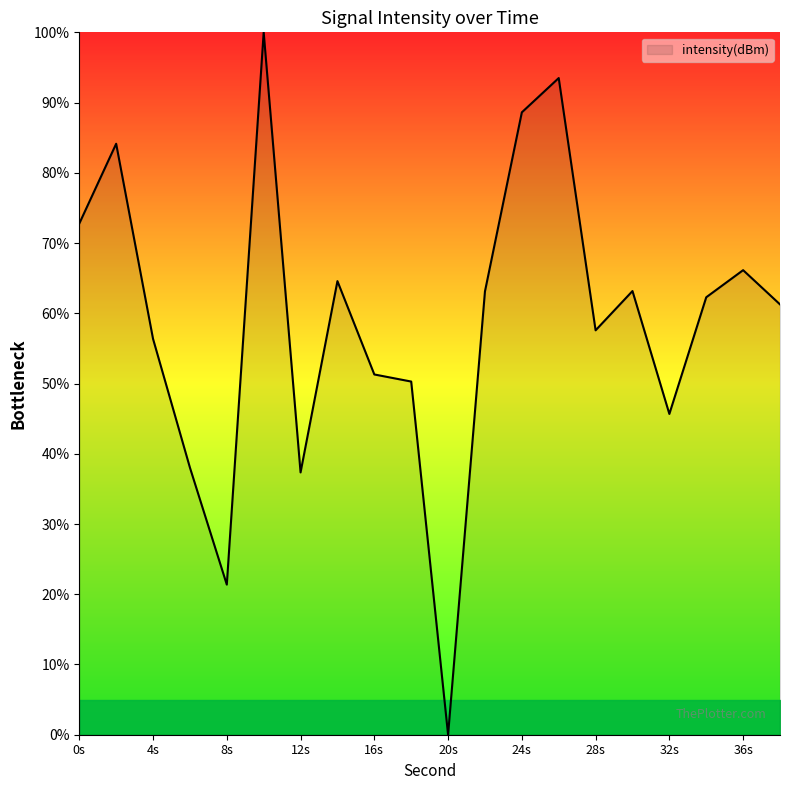

What is the difference between the second highest and minimum values?

93.5